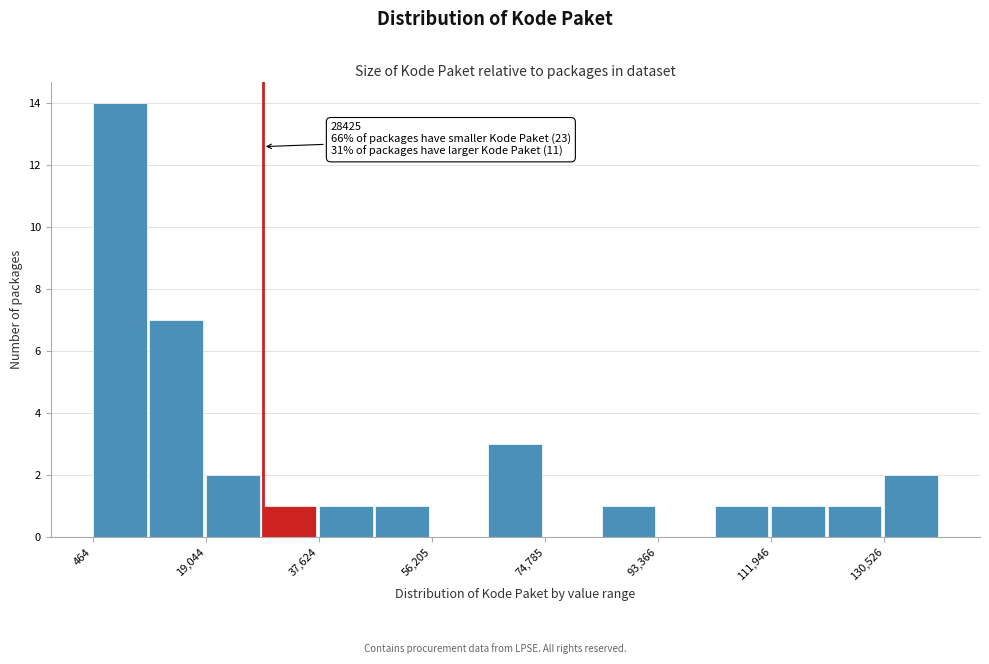

Over which range of the x-axis is the bar tallest?

0 to 10000